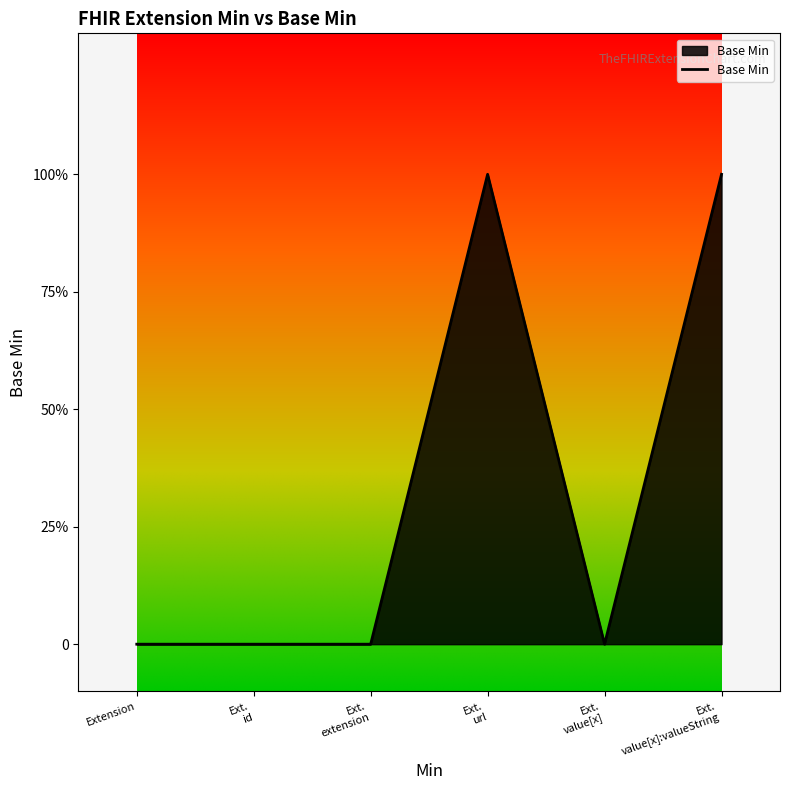

Does the chart display data point markers on the line(s)?

No